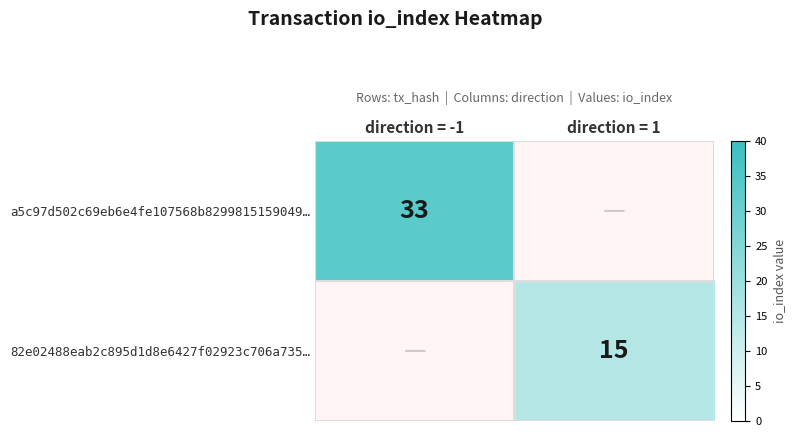

The 82e02488eab2c895d1d8e6427f02923c706a735… series shows 15 at direction = 1. True or false?

True